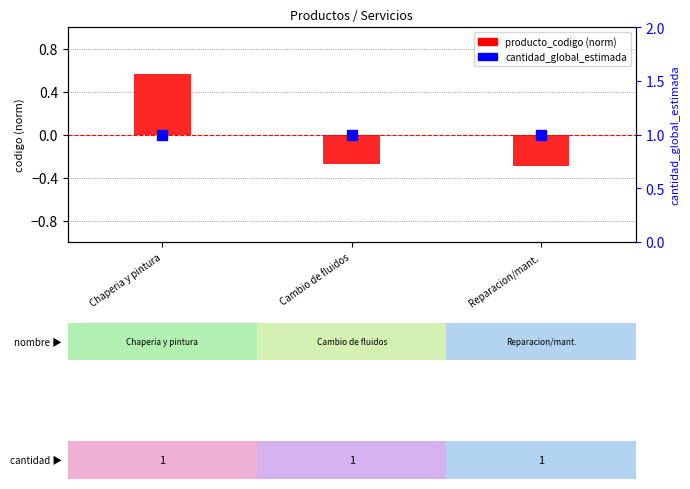

What position from the left is Reparacion/mant.?

3